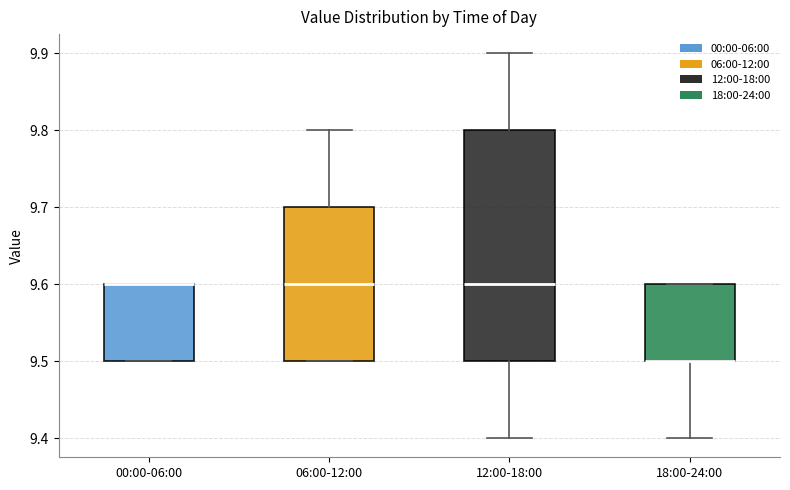

Reading left to right, transcribe this box plot: for each box, give where its median line is, the range the box spans, and where its two whiskers end, as read against the y-axis. The values are not printed on the chart, so give them approximately, as read against the axis.

00:00-06:00: median 9.6 (drawn on the box's upper edge), box 9.5 to 9.6, whiskers 9.5 to 9.6
06:00-12:00: median 9.6, box 9.5 to 9.7, whiskers 9.5 to 9.8
12:00-18:00: median 9.6, box 9.5 to 9.8, whiskers 9.4 to 9.9
18:00-24:00: median 9.5 (drawn on the box's lower edge), box 9.5 to 9.6, whiskers 9.4 to 9.6